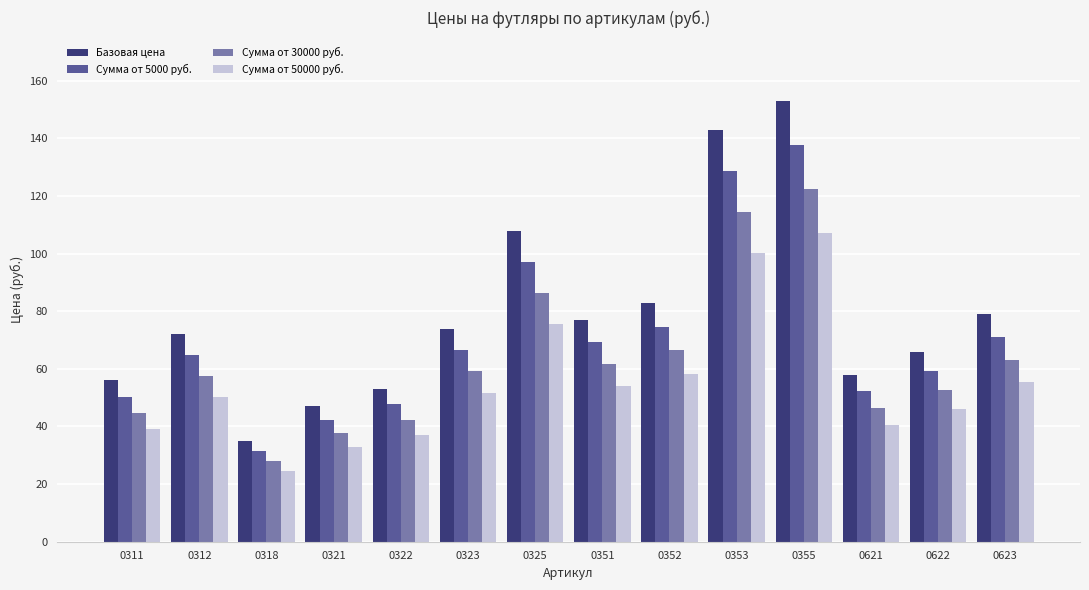

Read the Сумма от 5000 руб. value at 0322.

47.7